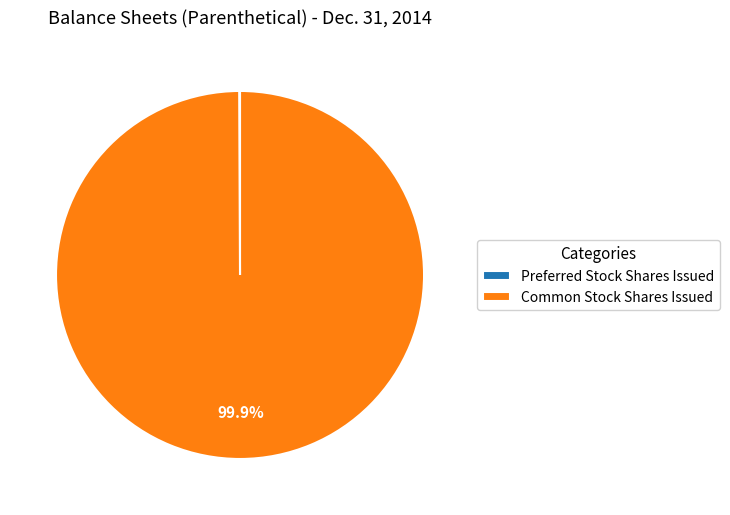

Does any single category account for the majority?

Yes